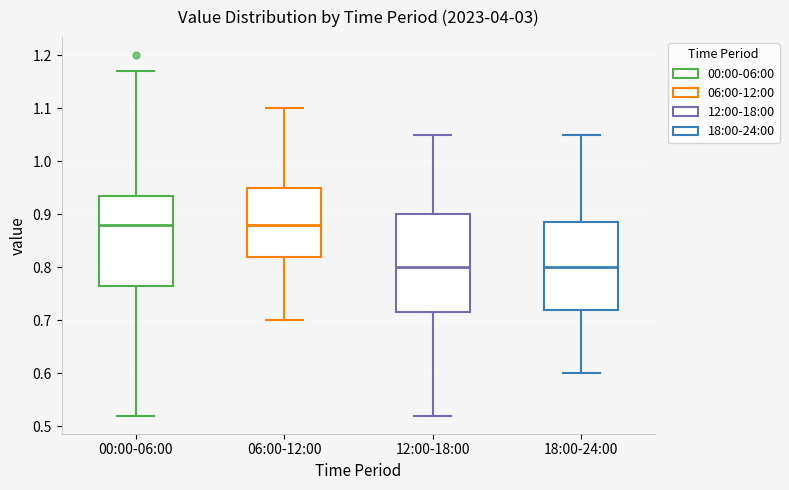

Which box is the tallest, from its lower edge to its upper edge?

12:00-18:00